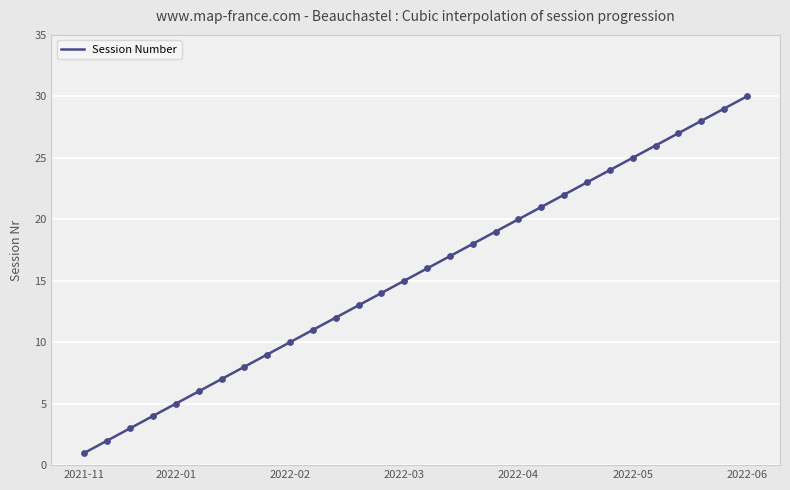

What is the change in value from 2022-03-04 to 2022-03-18?

+3